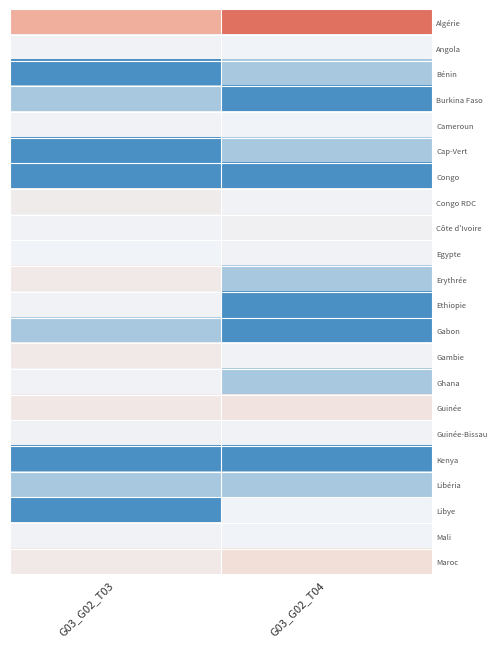

Count the number of data series in this chart.

22